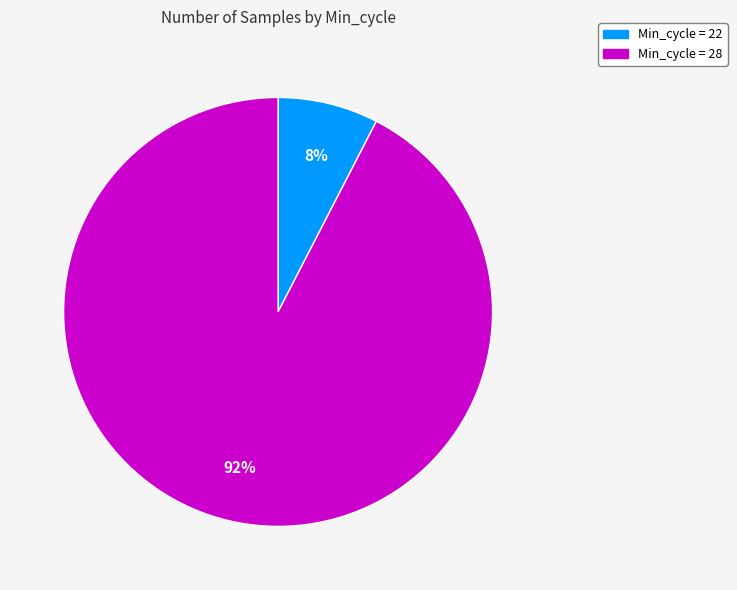

To the nearest percent, what is the average slice percentage?

50%